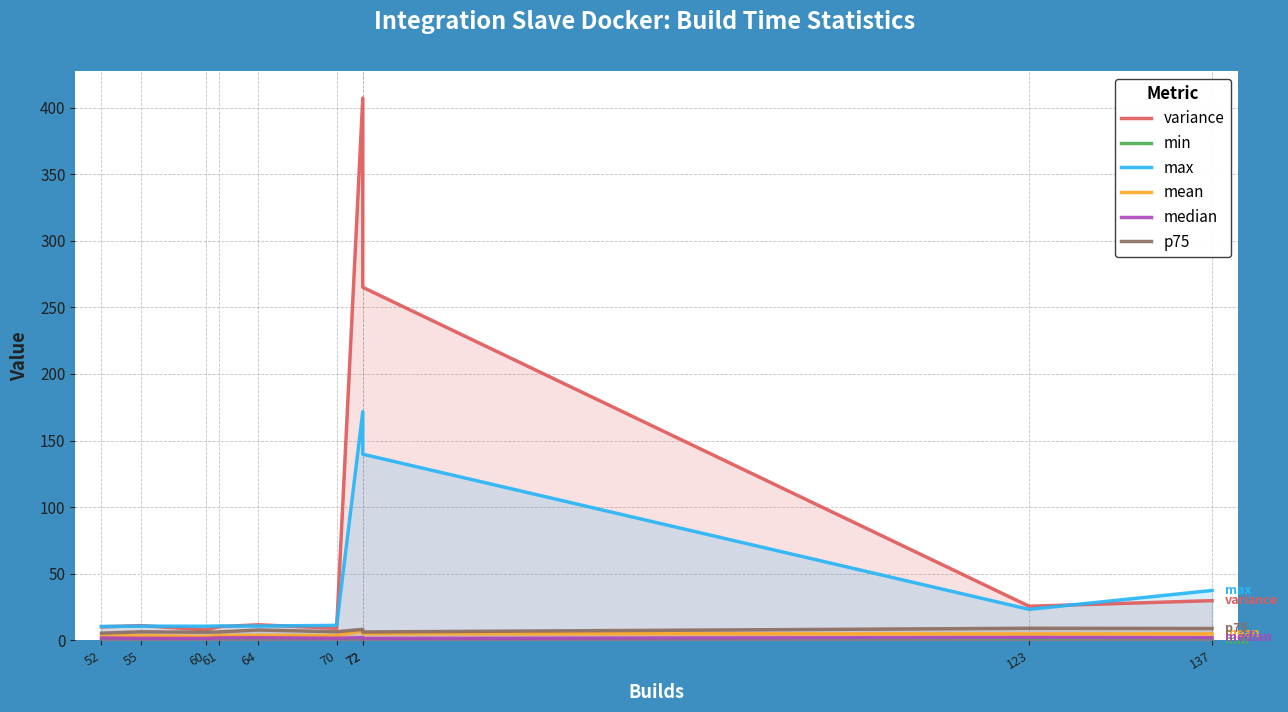

List the series in order of their peak value, lowest first.

min, median, mean, p75, max, variance